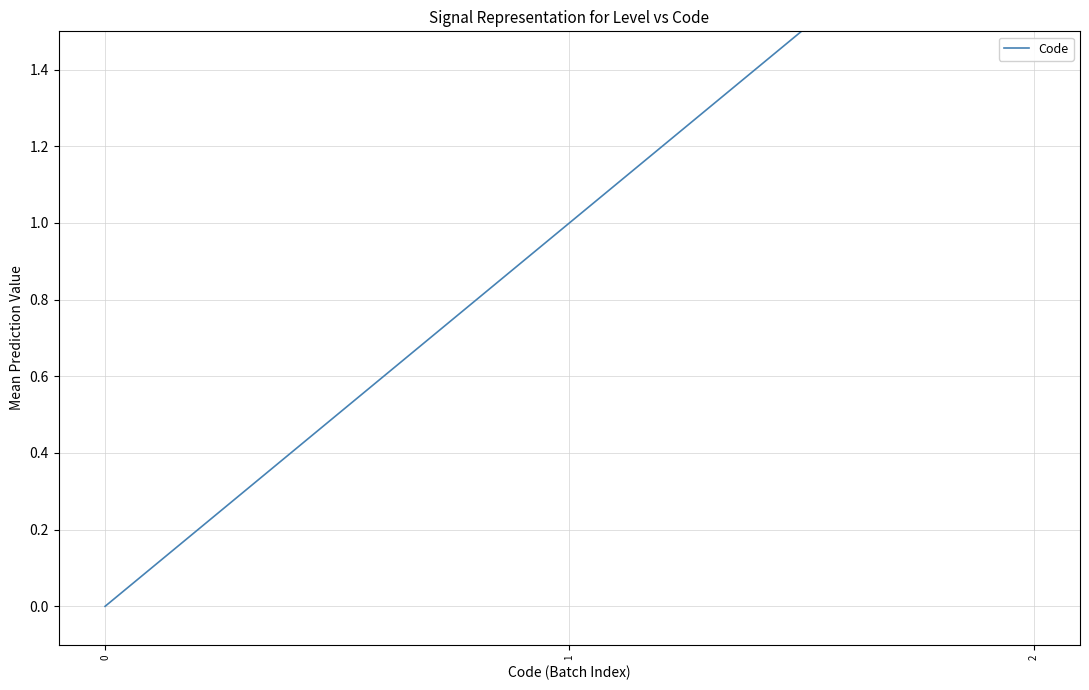

What is the change in value from 0 to 2?

+2